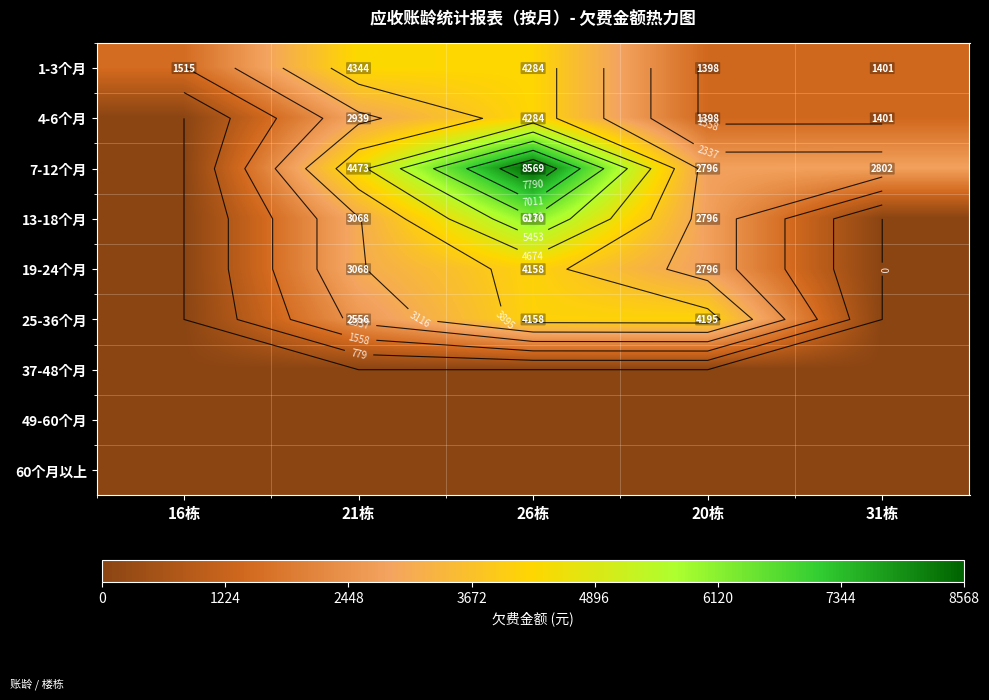

Rank the categories by 4-6个月 value from highest to lowest.

26栋, 21栋, 31栋, 20栋, 16栋